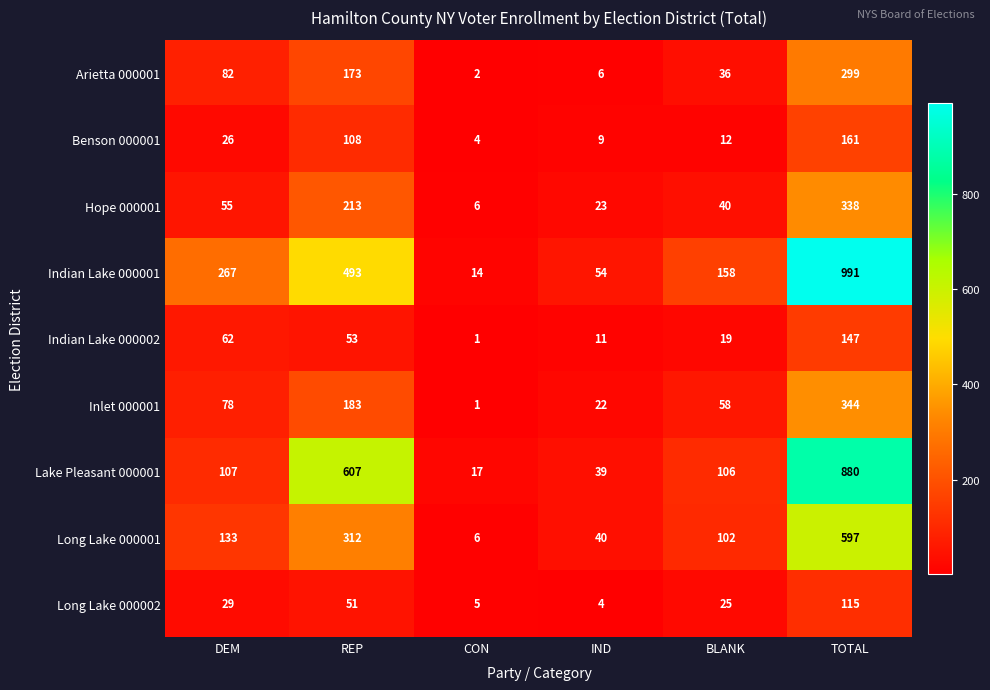

How many distinct data groups are displayed?

9